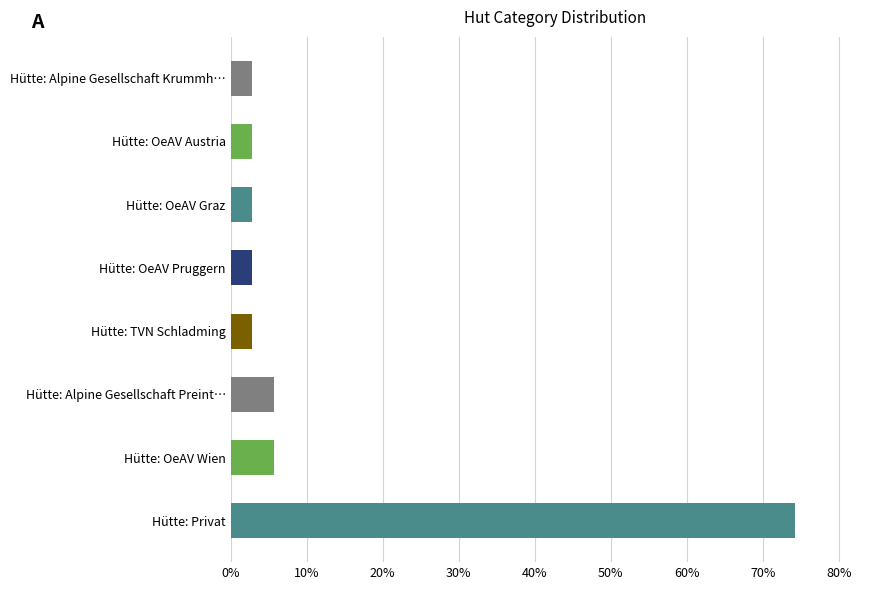

How many categories are shown in the chart?

8